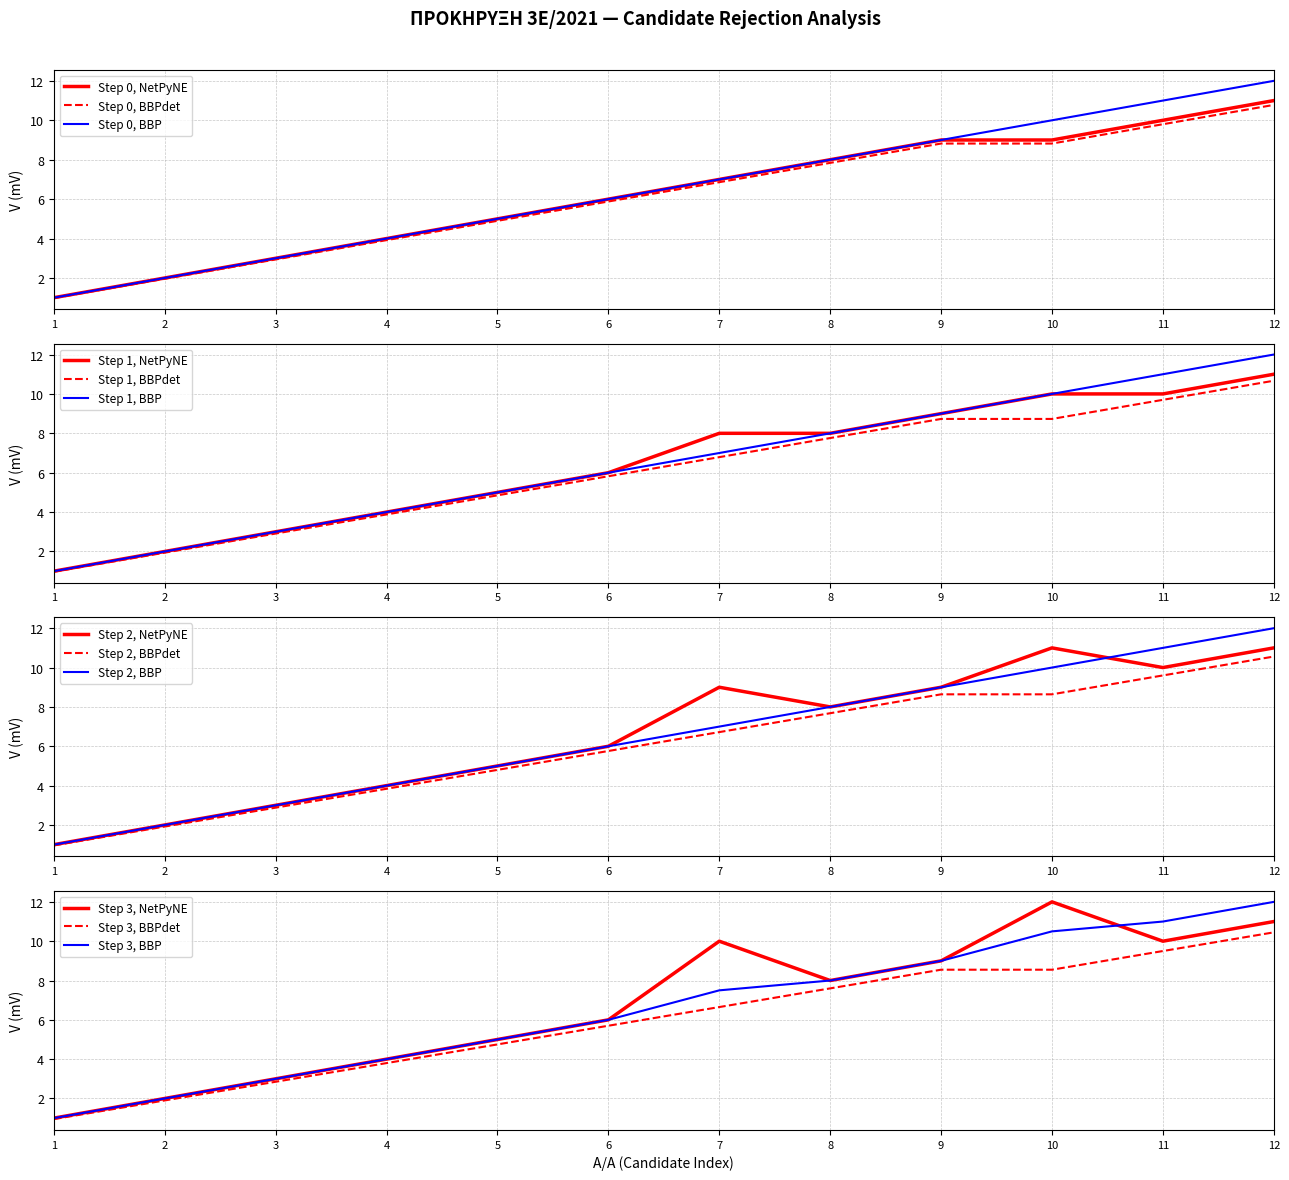

Is the value of Step 0, NetPyNE at 10 greater than the value of Step 0, BBPdet at 7?

Yes